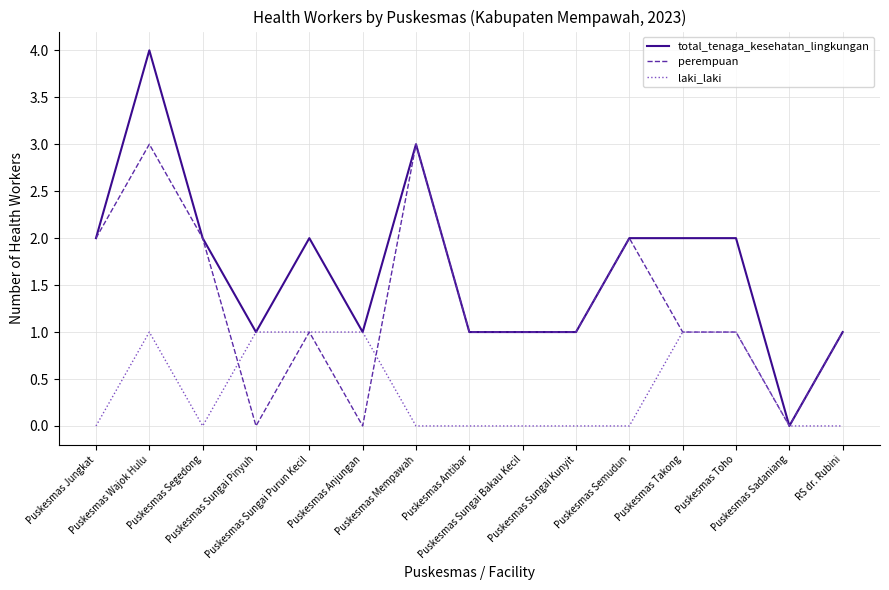

Where is the first local minimum for total_tenaga_kesehatan_lingkungan?

Puskesmas Sungai Pinyuh